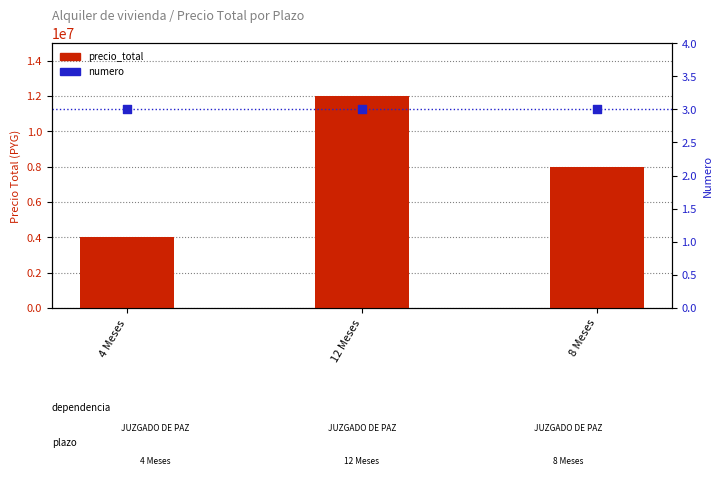

Is the value of precio_total at 8 Meses greater than the value of numero at 12 Meses?

Yes